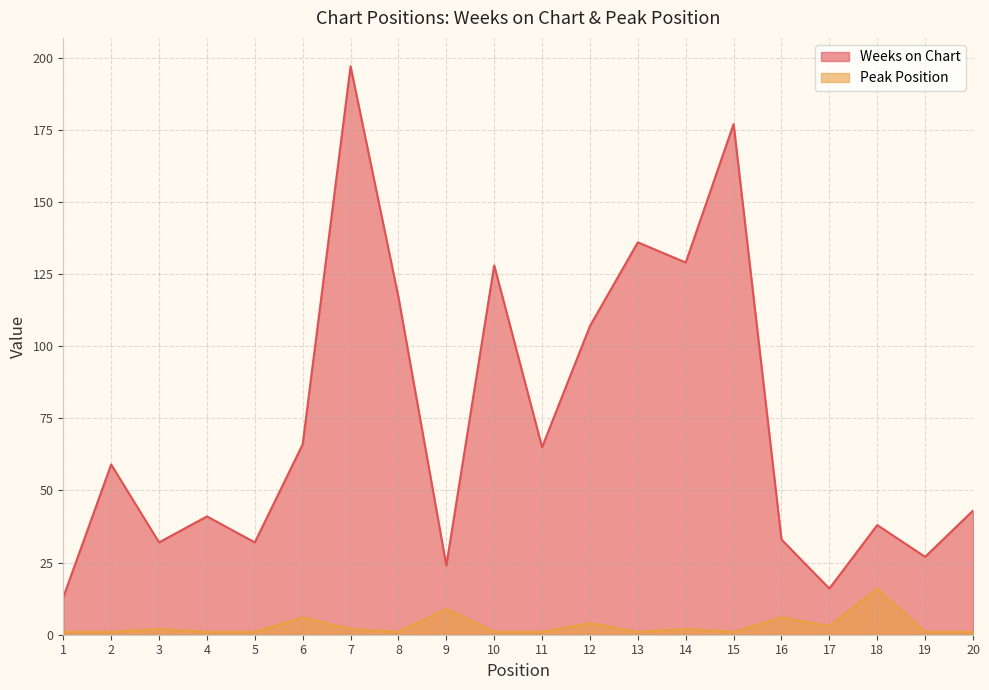

Rank the series by their maximum value, from lowest to highest.

Peak Position, Weeks on Chart